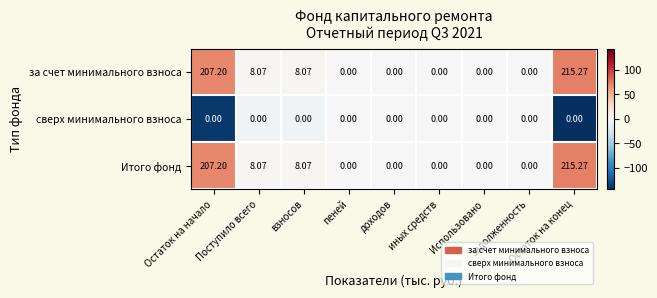

Count the number of data series in this chart.

3